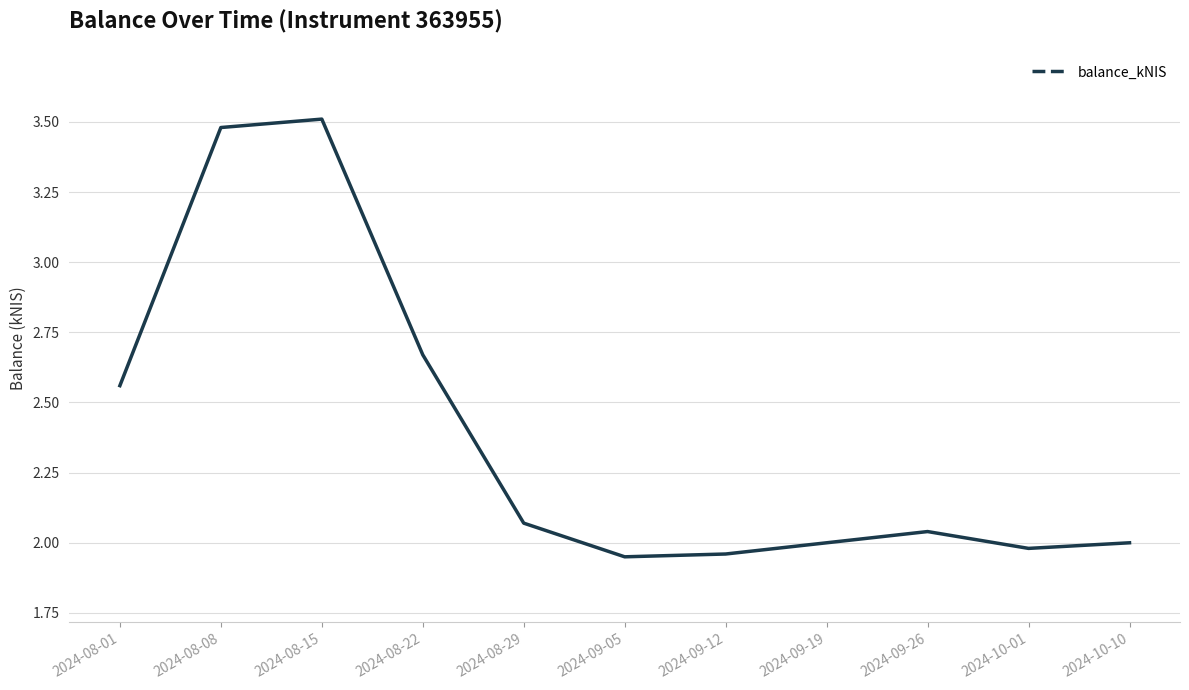

The value at 2024-09-12 is 2.0. True or false?

True